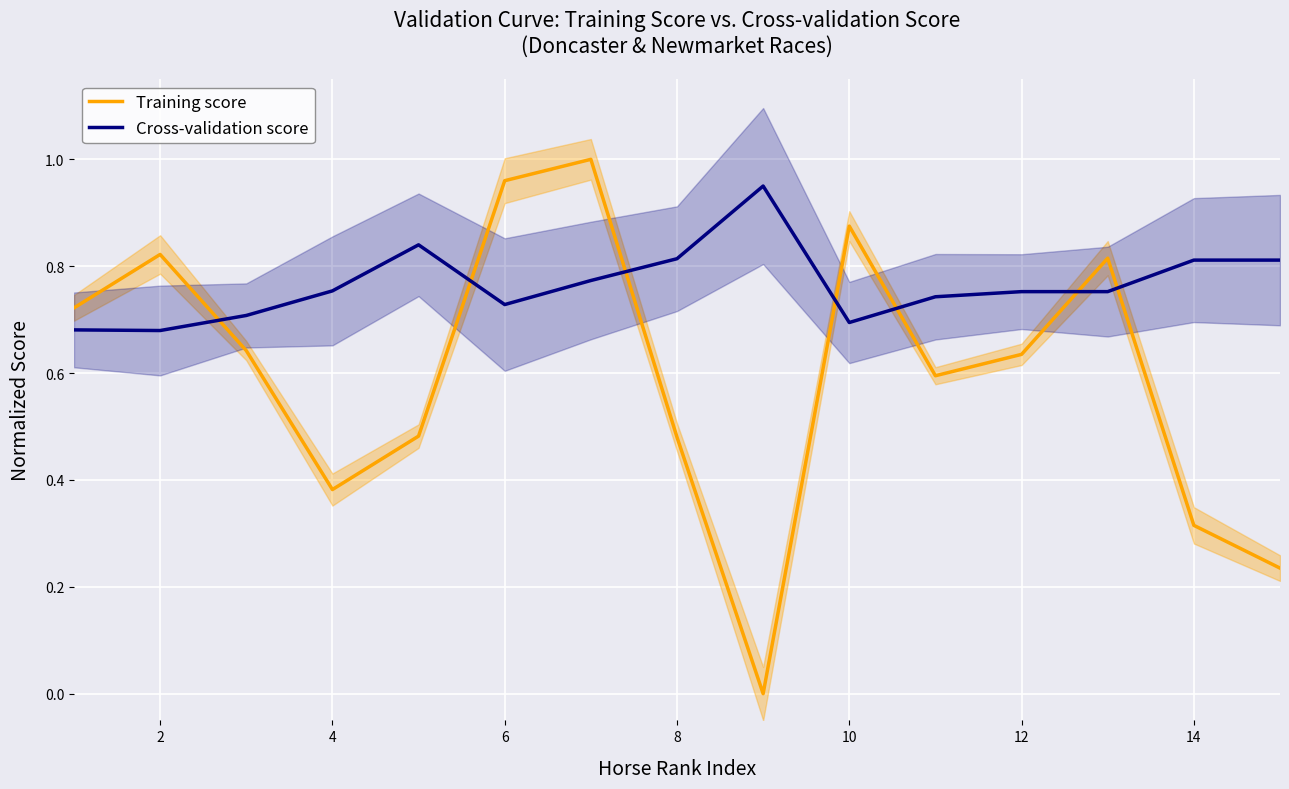

What is the sum of all Training score values?

9.0